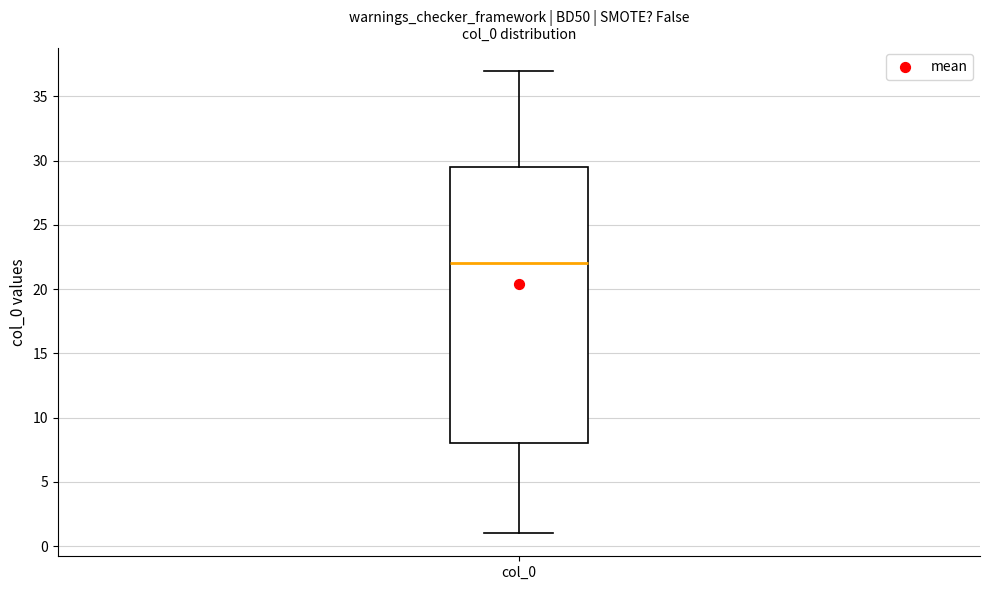

Read this box plot against the y-axis: the position of the median line, the range covered by the box, and the ends of both whiskers. The values are not printed on the chart, so give them approximately, as read against the axis.

median 22.0, box 8.0 to 29.5, whiskers 1.0 to 37.0